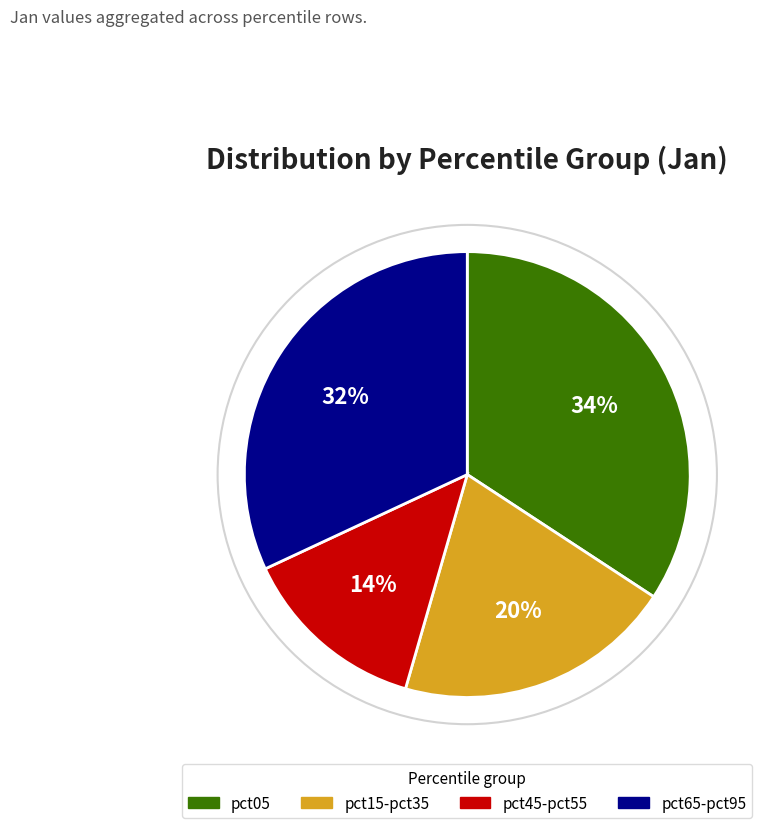

Which has a higher value, pct45-pct55 or pct15-pct35?

pct15-pct35